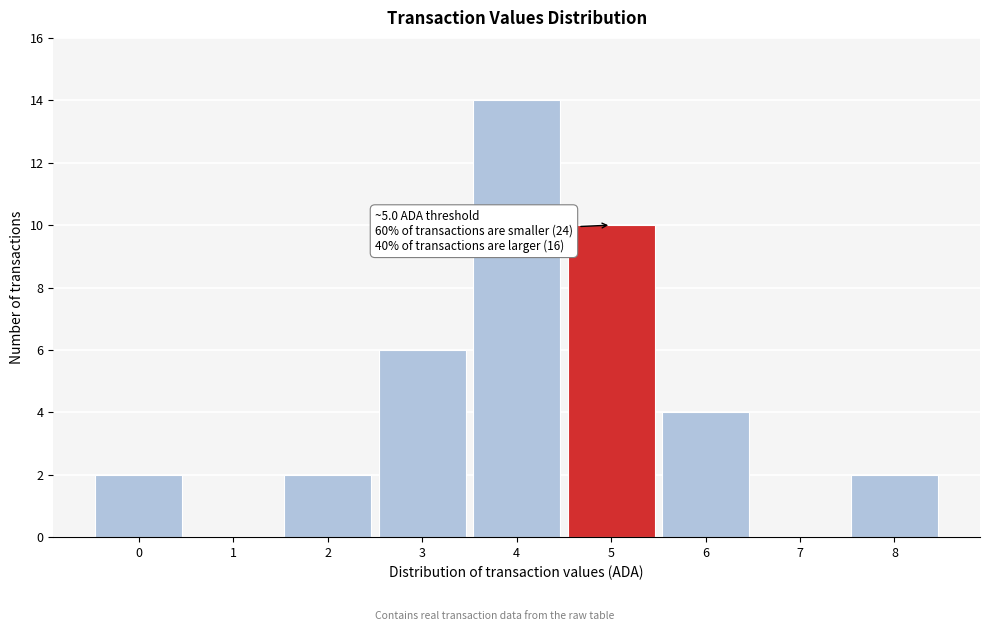

Reading right to left, what are all the values shown in this chart?

8=2	7=0	6=4	5=10	4=14	3=6	2=2	1=0	0=2